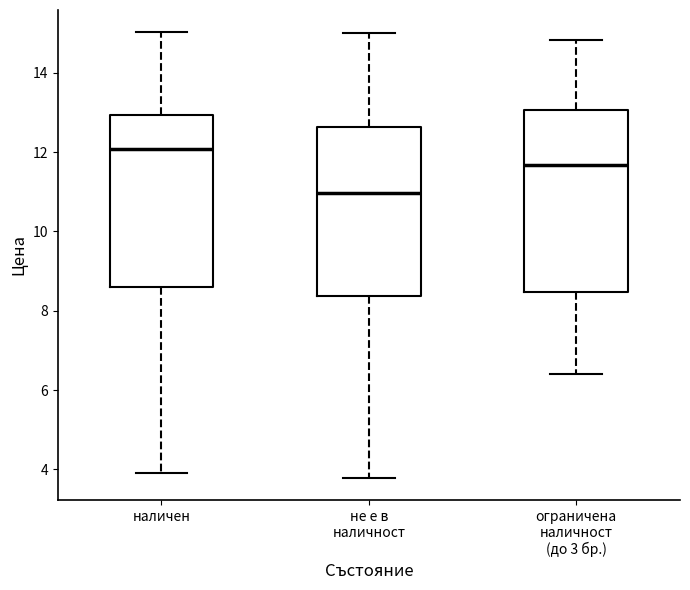

Where is the lower edge of the box for ограничена наличност (до 3 бр.) on the y-axis? The values are not printed on the chart, so give them approximately, as read against the axis.

8.4